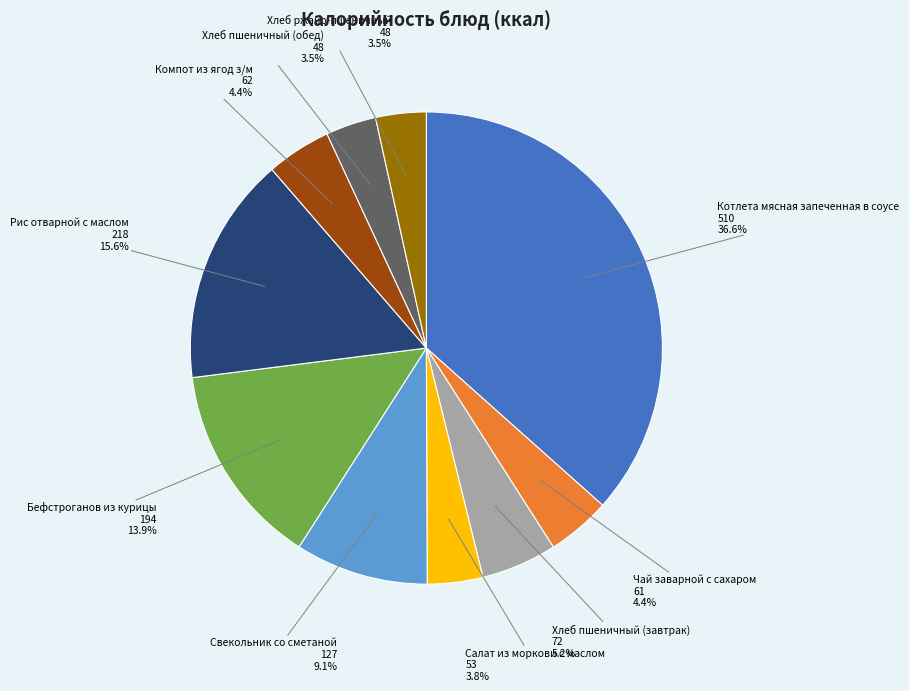

The Котлета мясная запеченная в соусе slice represents 37% of the pie. True or false?

True